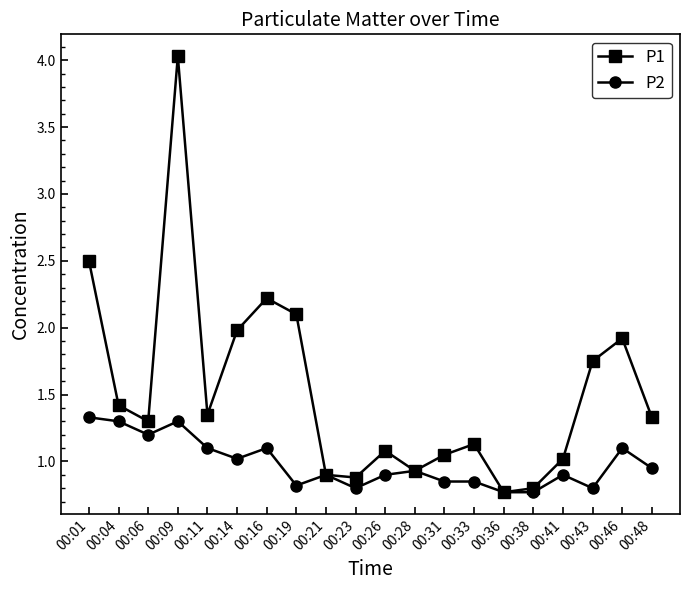

True or false: P1 has a value of 0.8 at 00:06.

False